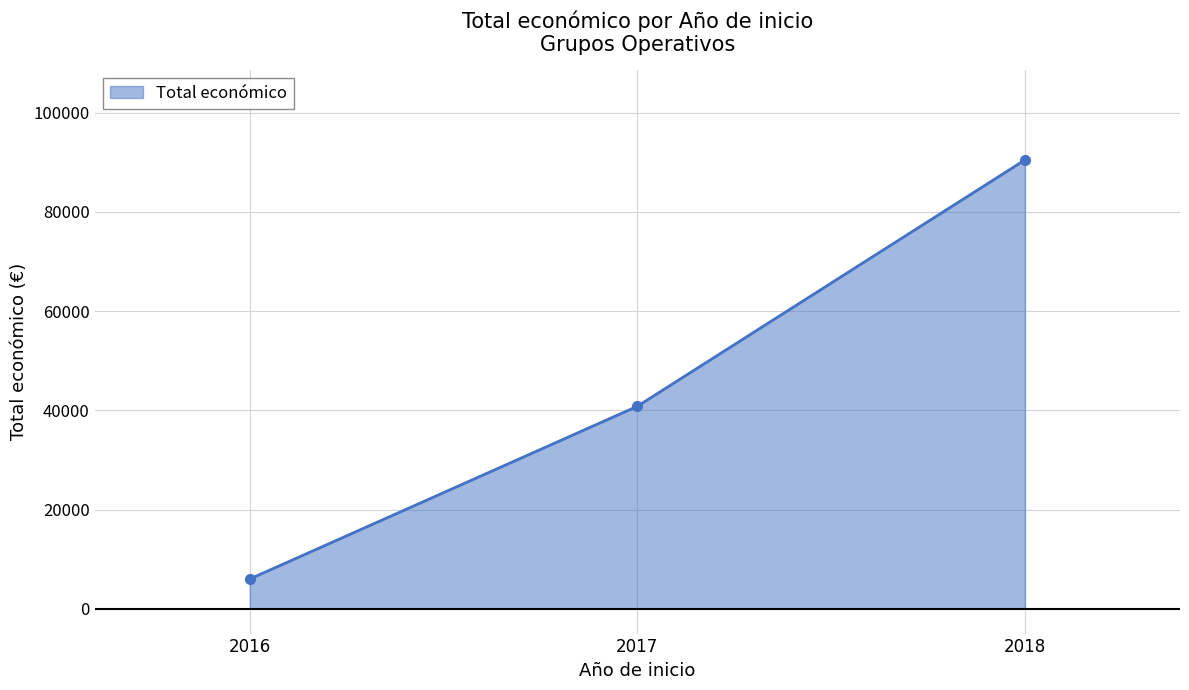

What is the change in value from 2016 to 2017?

+34814